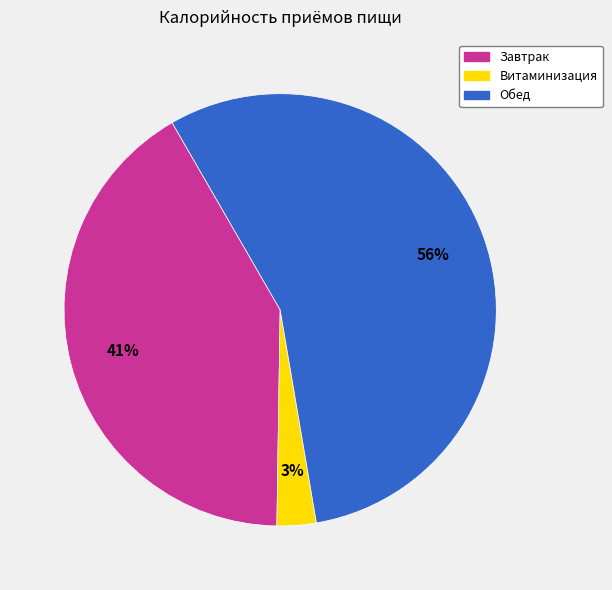

How many segments does this pie chart have?

3